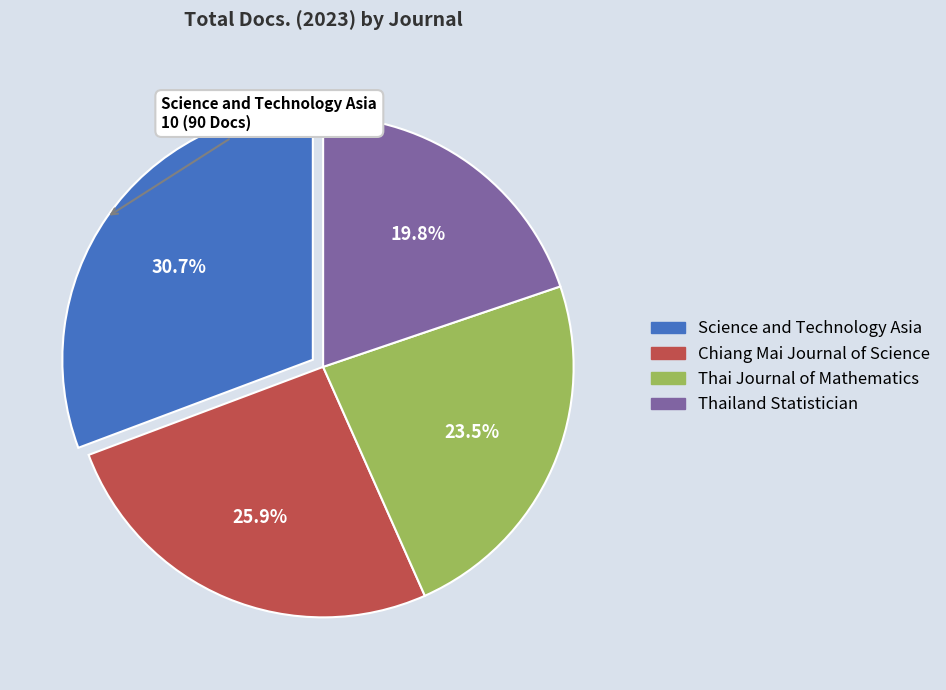

How many segments does this pie chart have?

4